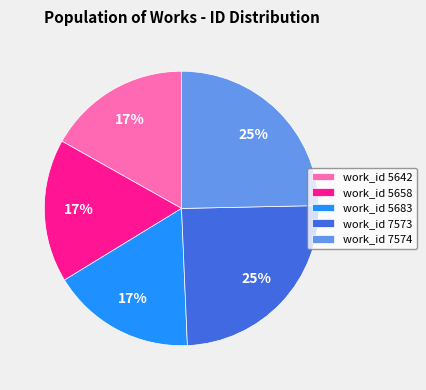

The work_id 7573 slice represents 13% of the pie. True or false?

False